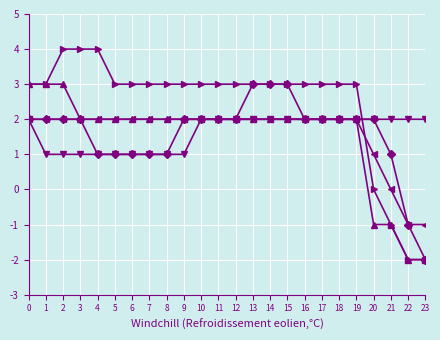

What is the total value across all series at 9?

10